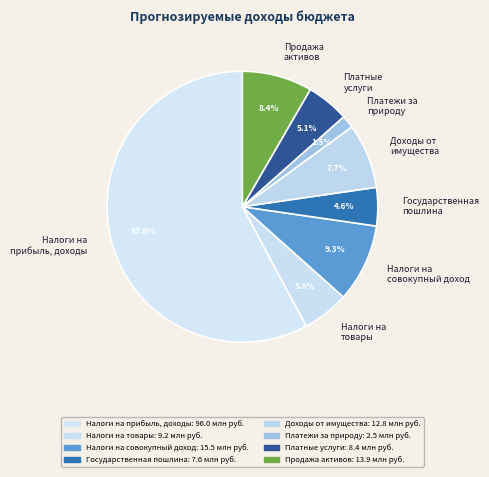

Rank the categories by value from highest to lowest.

Налоги на прибыль, доходы, Налоги на совокупный доход, Продажа активов, Доходы от имущества, Налоги на товары, Платные услуги, Государственная пошлина, Платежи за природу